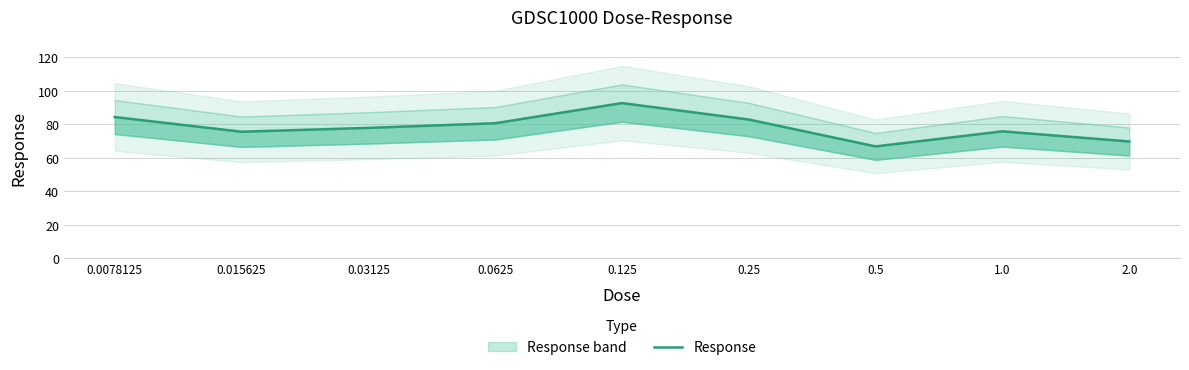

What is the change in value from 0.015625 to 0.5?

-8.8